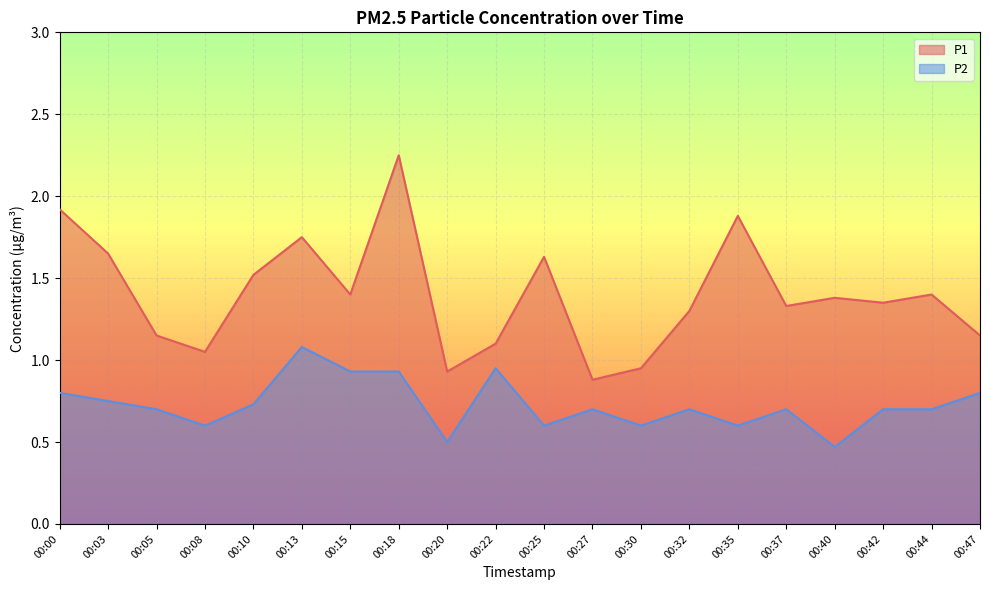

True or false: P2 and P1 intersect in this chart.

False